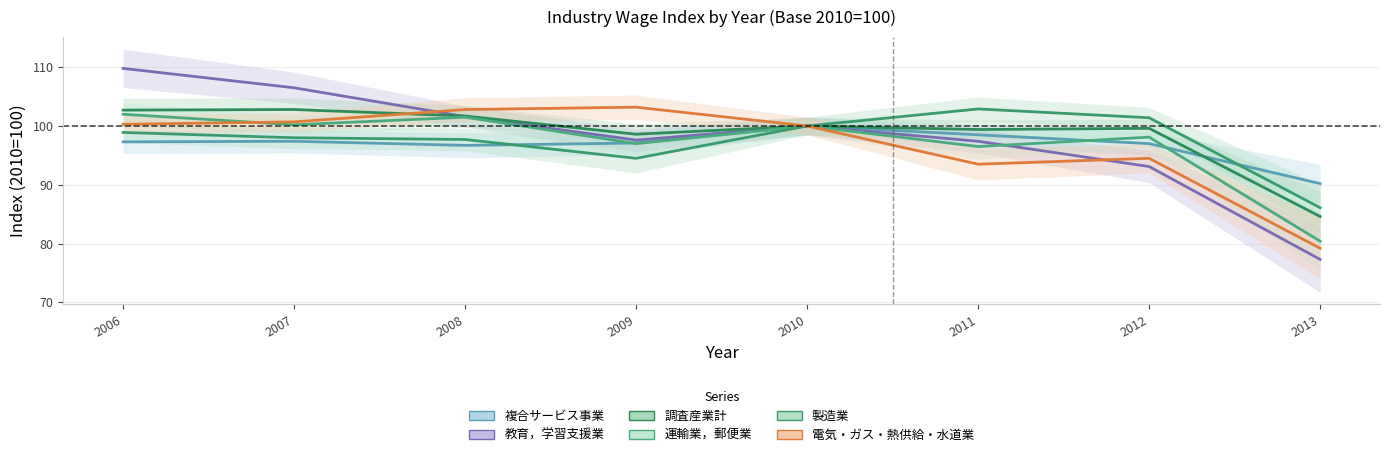

Does the chart display data point markers on the line(s)?

No